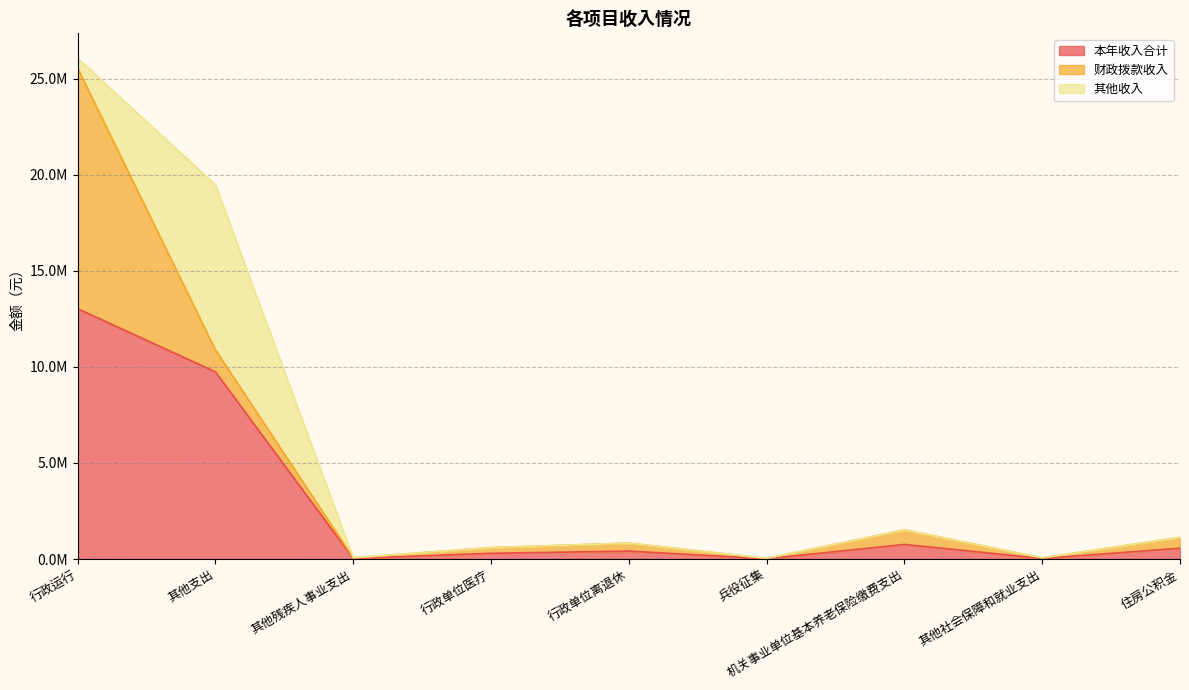

What position from the left is 行政单位离退休?

5